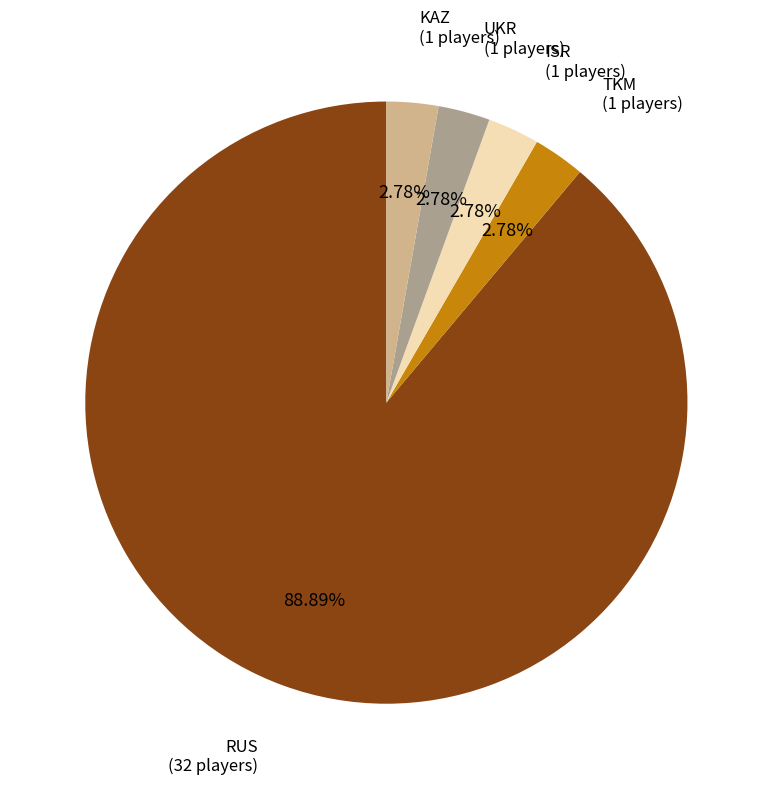

The UKR slice represents 3% of the pie. True or false?

True